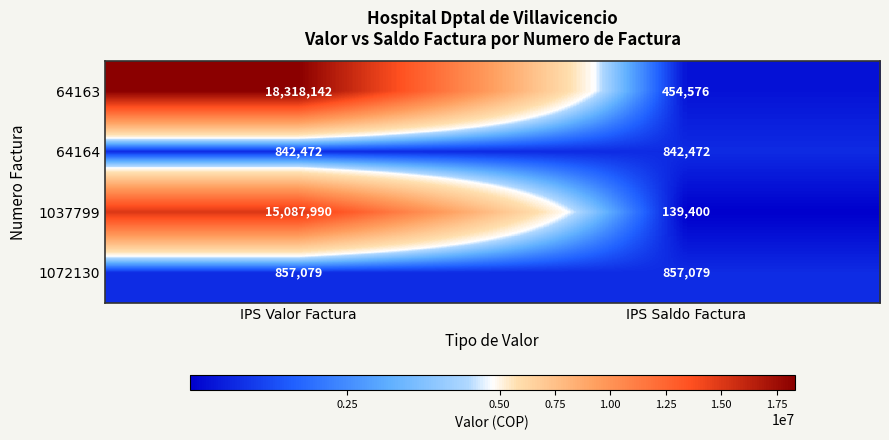

What is the sum of all 64163 values?

18772718